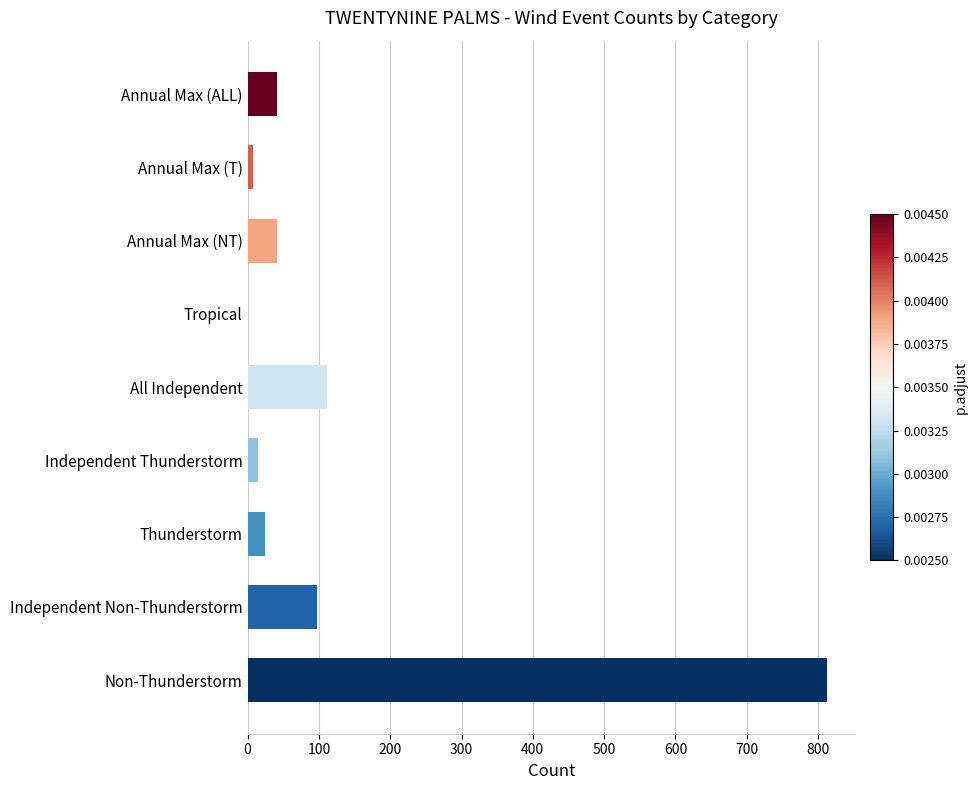

Where is the data nearest to the value 406?

All Independent